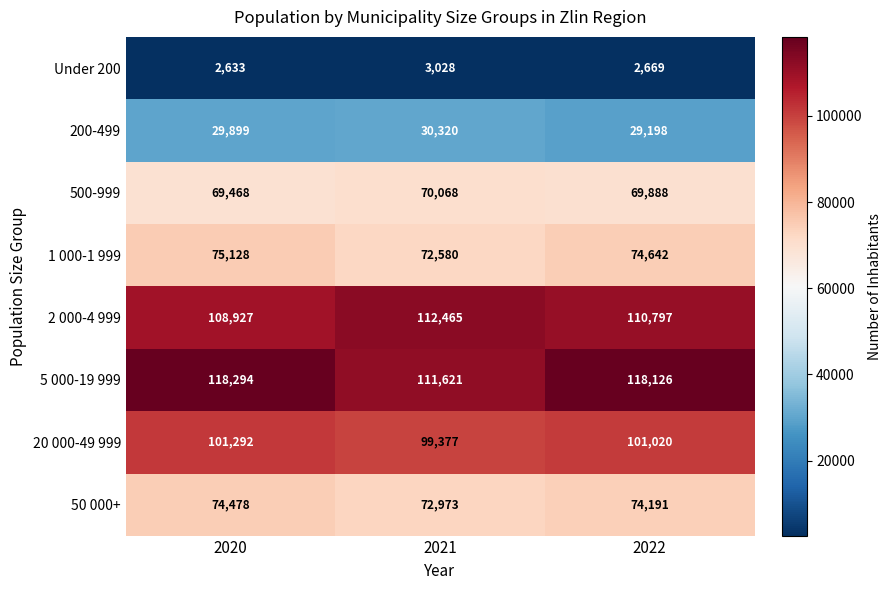

Rank the series by their maximum value, from lowest to highest.

Under 200, 200-499, 500-999, 50 000+, 1 000-1 999, 20 000-49 999, 2 000-4 999, 5 000-19 999